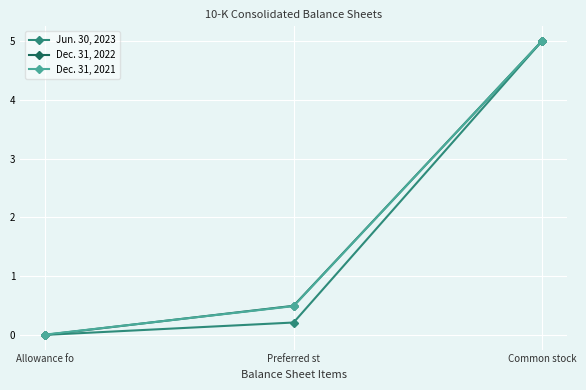

Which series has the largest range (max minus min)?

Jun. 30, 2023